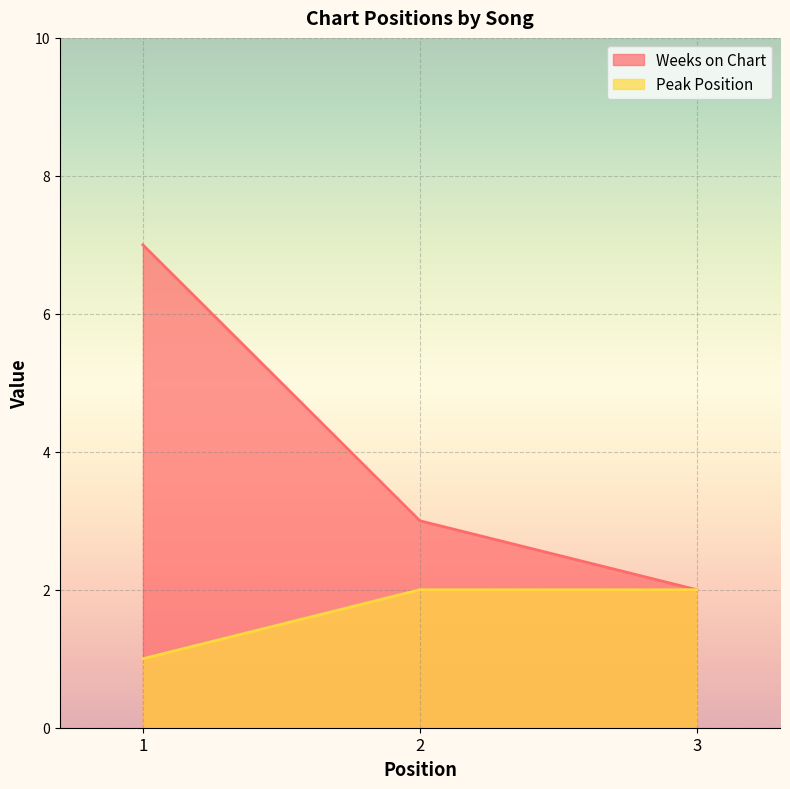

The Weeks on Chart series shows 12 at 1. True or false?

False